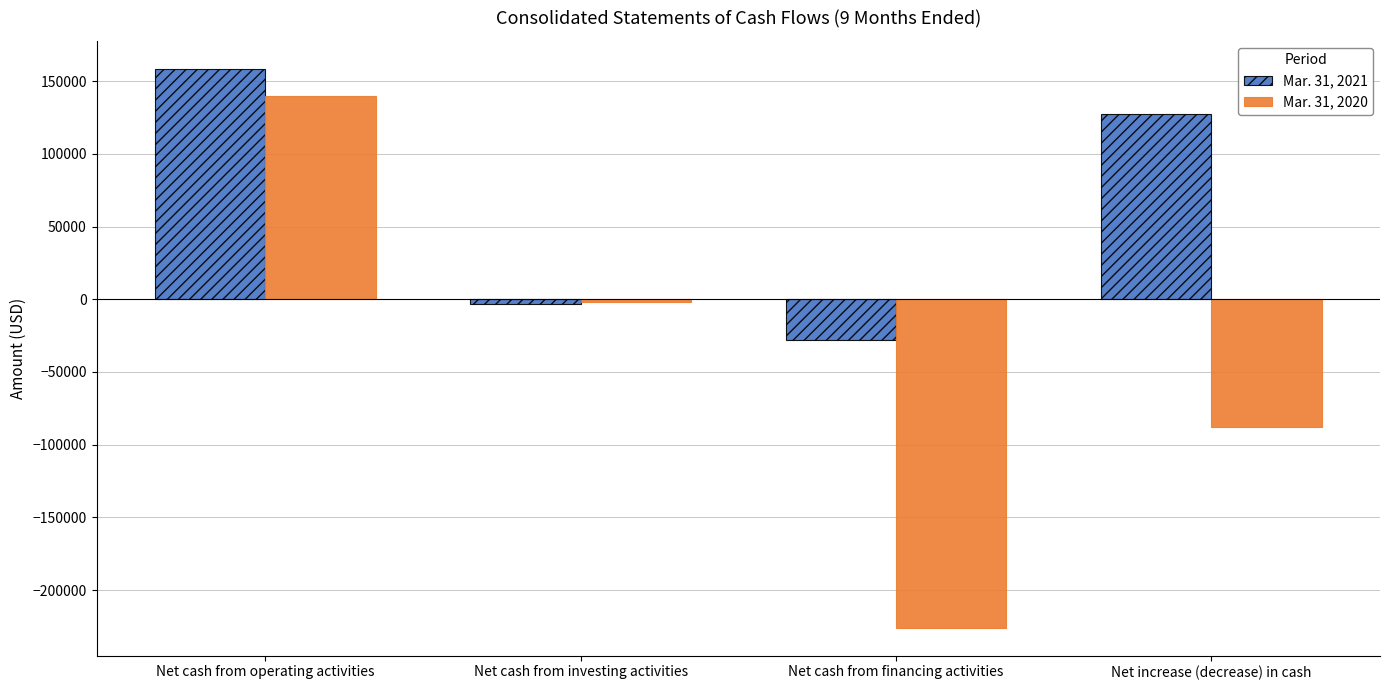

What is the sum of all Mar. 31, 2020 values?

-176252